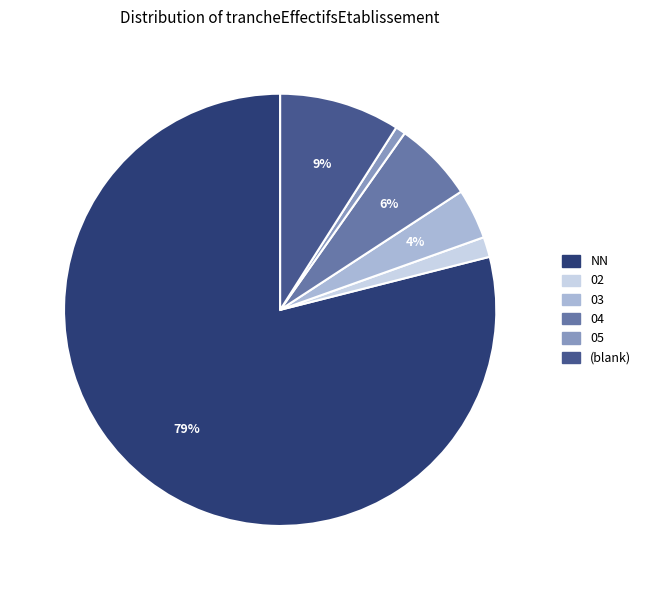

To the nearest percent, what is the average slice percentage?

17%